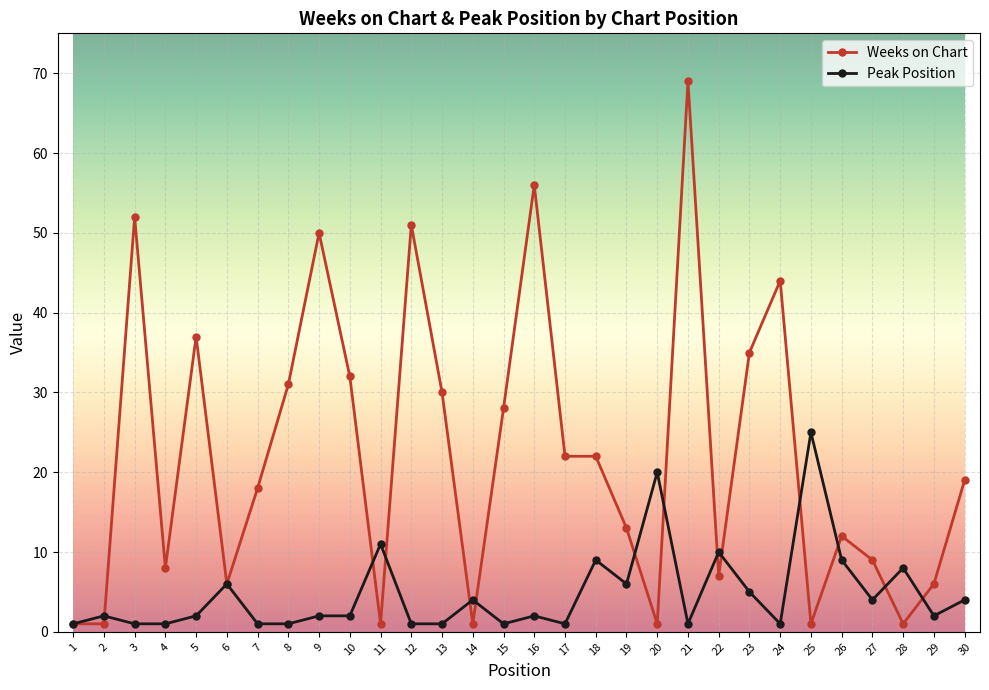

Rank the series by their maximum value, from lowest to highest.

Peak Position, Weeks on Chart